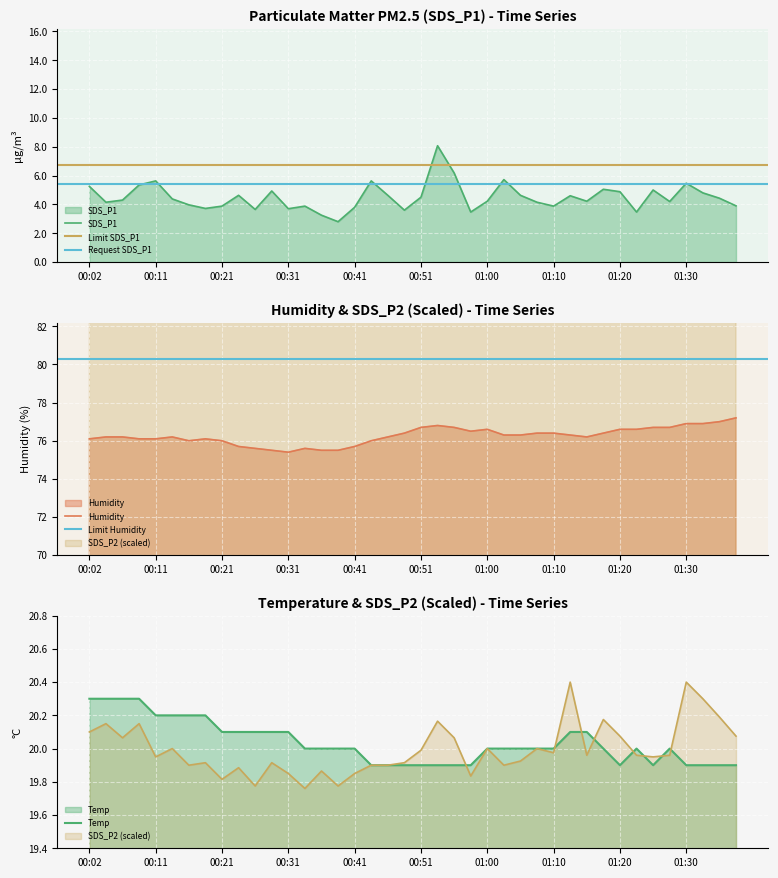

Reading left to right, transcribe all the data shown in this chart.

SDS_P1: 5.2	4.2	4.3	5.3	5.6	4.4	4.0	3.7	3.9	4.6	3.6	4.9	3.7	3.9	3.2	2.8	3.8	5.6	4.6	3.6	4.5	8.1	6.2	3.5	4.2	5.7	4.6	4.2	3.9	4.6	4.2	5.0	4.9	3.5	5.0	4.2	5.5	4.8	4.4	3.9
SDS_P2: 95.0	96.0	94.3	96.0	92.0	93.0	91.0	91.3	89.3	90.7	88.5	91.3	90.0	88.2	90.3	88.5	90.0	91.0	91.0	91.3	92.8	96.3	94.3	89.7	93.0	91.0	91.5	93.0	92.5	101.0	92.2	96.5	94.5	92.2	92.0	92.2	101.0	99.0	96.8	94.5
Temp: 20.3	20.3	20.3	20.3	20.2	20.2	20.2	20.2	20.1	20.1	20.1	20.1	20.1	20.0	20.0	20.0	20.0	19.9	19.9	19.9	19.9	19.9	19.9	19.9	20.0	20.0	20.0	20.0	20.0	20.1	20.1	20.0	19.9	20.0	19.9	20.0	19.9	19.9	19.9	19.9
Humidity: 76.1	76.2	76.2	76.1	76.1	76.2	76.0	76.1	76.0	75.7	75.6	75.5	75.4	75.6	75.5	75.5	75.7	76.0	76.2	76.4	76.7	76.8	76.7	76.5	76.6	76.3	76.3	76.4	76.4	76.3	76.2	76.4	76.6	76.6	76.7	76.7	76.9	76.9	77.0	77.2